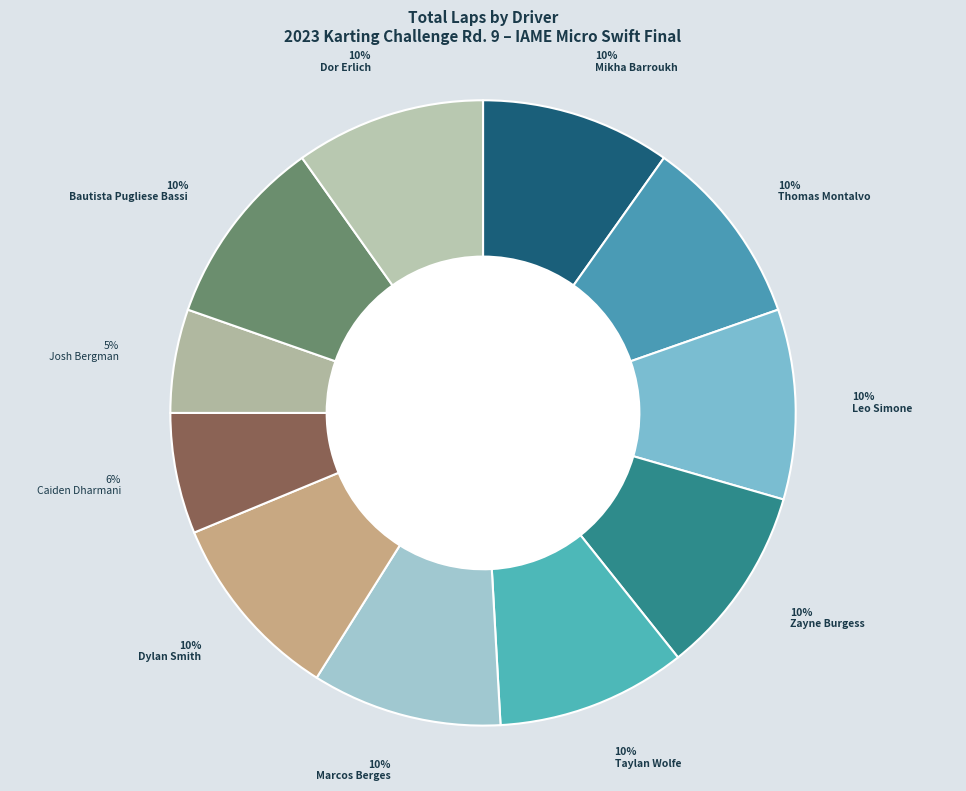

What percentage is the Dor Erlich slice, to the nearest percent?

10%